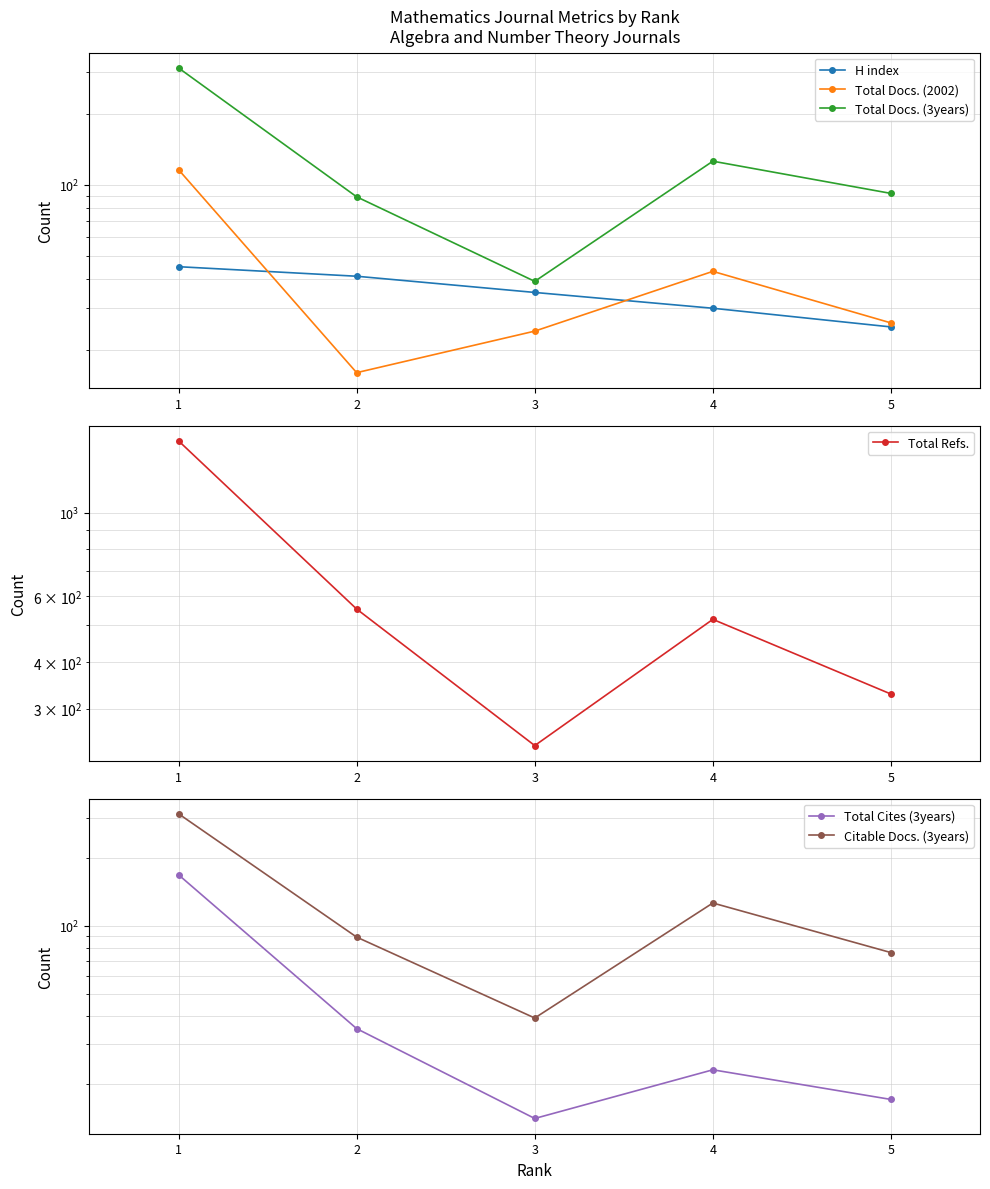

What are all the series names shown in the legend?

H index, Total Docs. (2002), Total Docs. (3years), Total Refs., Total Cites (3years), Citable Docs. (3years)